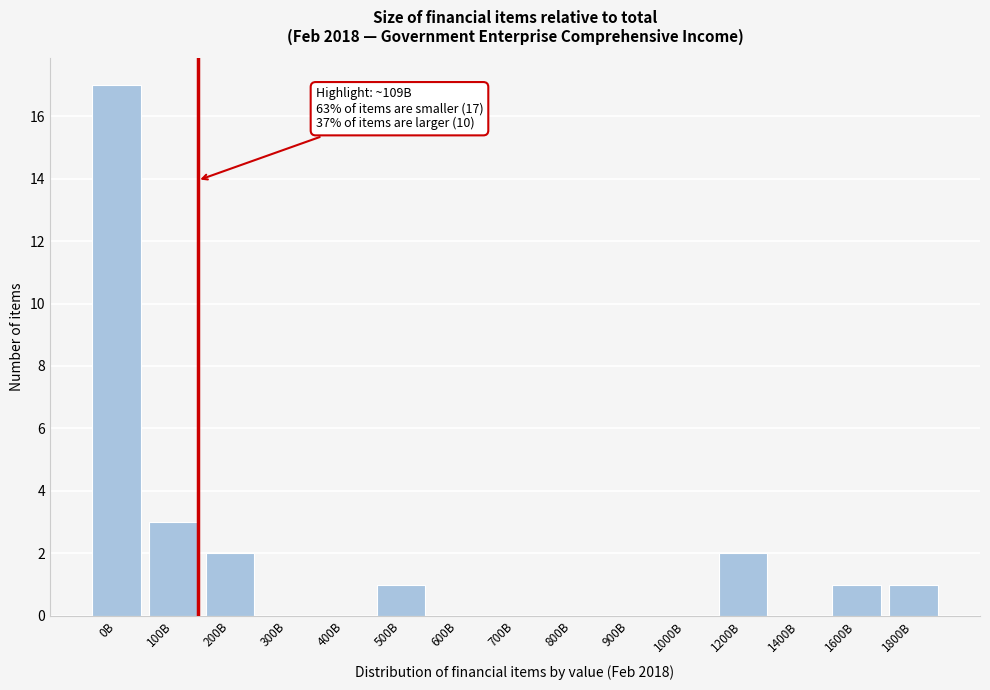

Reading right to left, what are all the values shown in this chart?

1800B=1	1600B=1	1400B=0	1200B=2	1000B=0	900B=0	800B=0	700B=0	600B=0	500B=1	400B=0	300B=0	200B=2	100B=3	0B=17